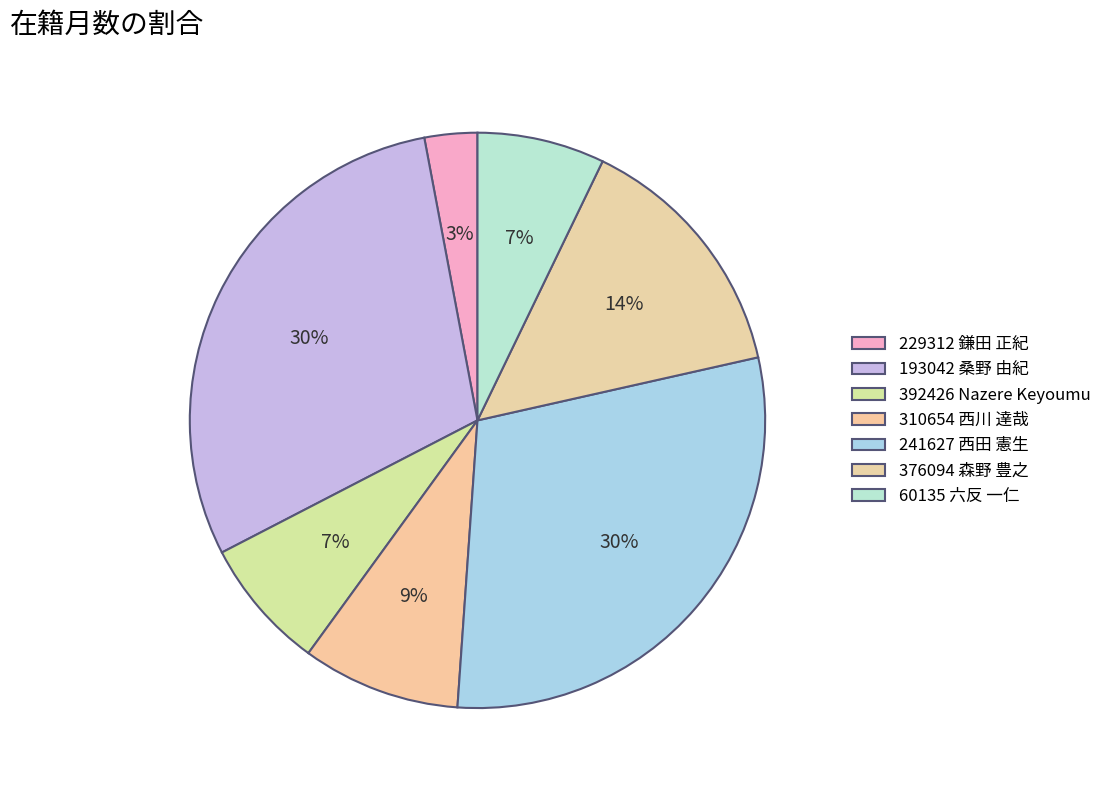

What portion of the pie excludes 392426 Nazere Keyoumu?

92.6%